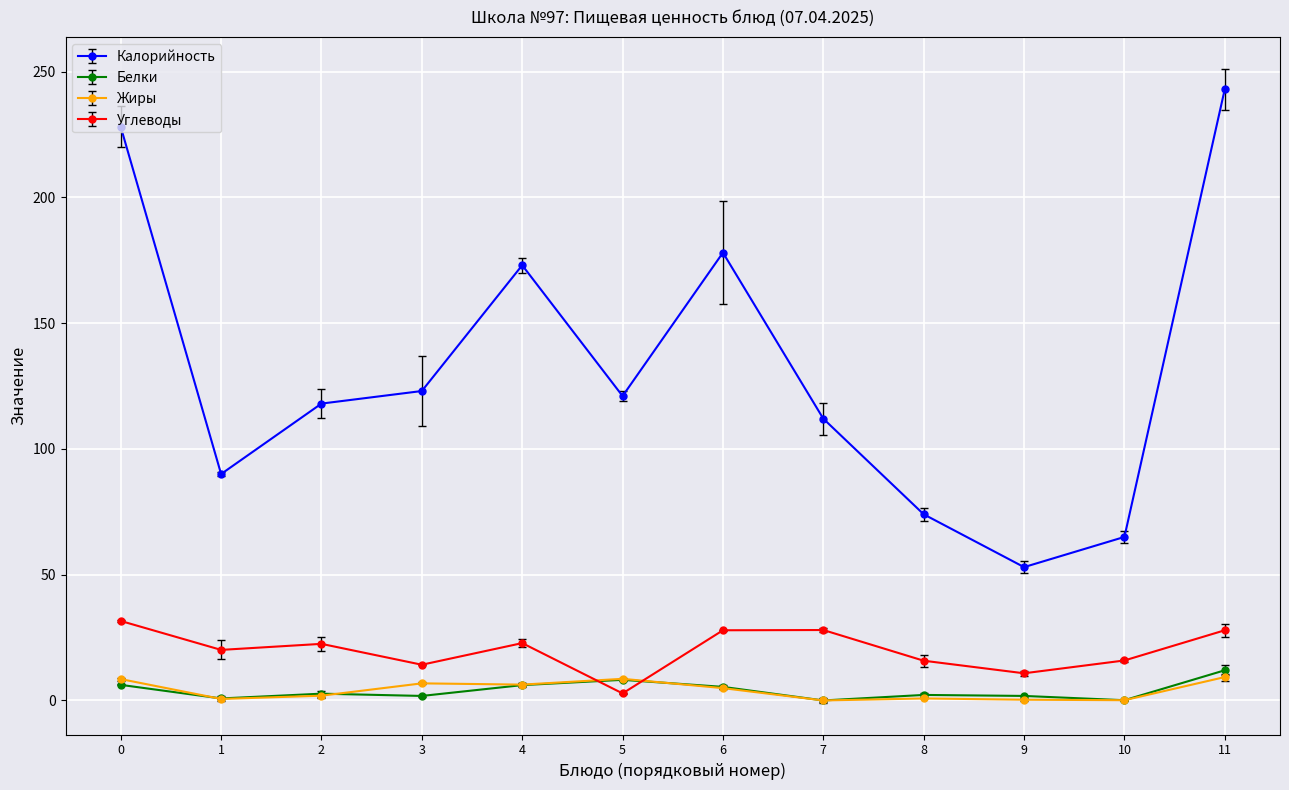

Rank the series by their maximum value, from lowest to highest.

Жиры, Белки, Углеводы, Калорийность